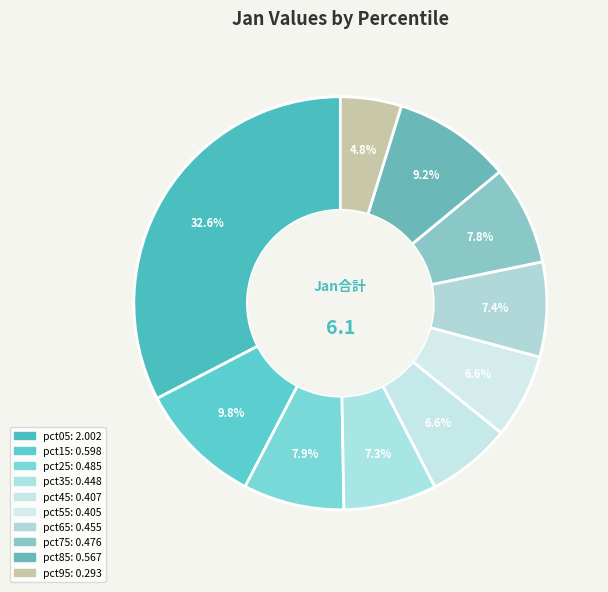

How many slices are in this pie chart?

10